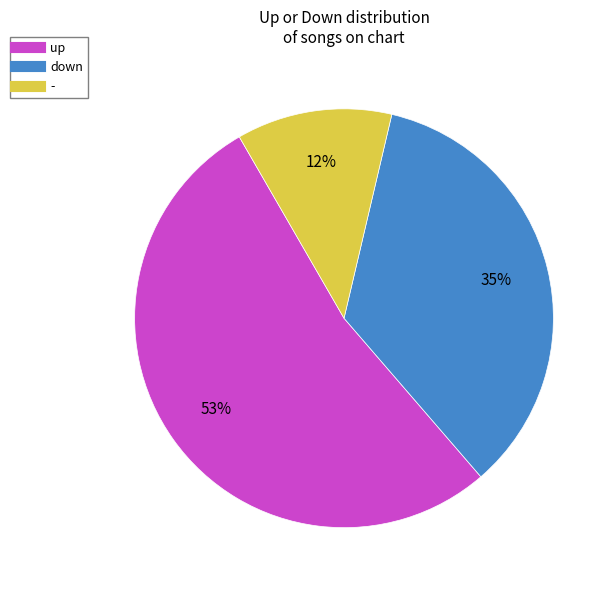

Does any single category account for the majority?

Yes